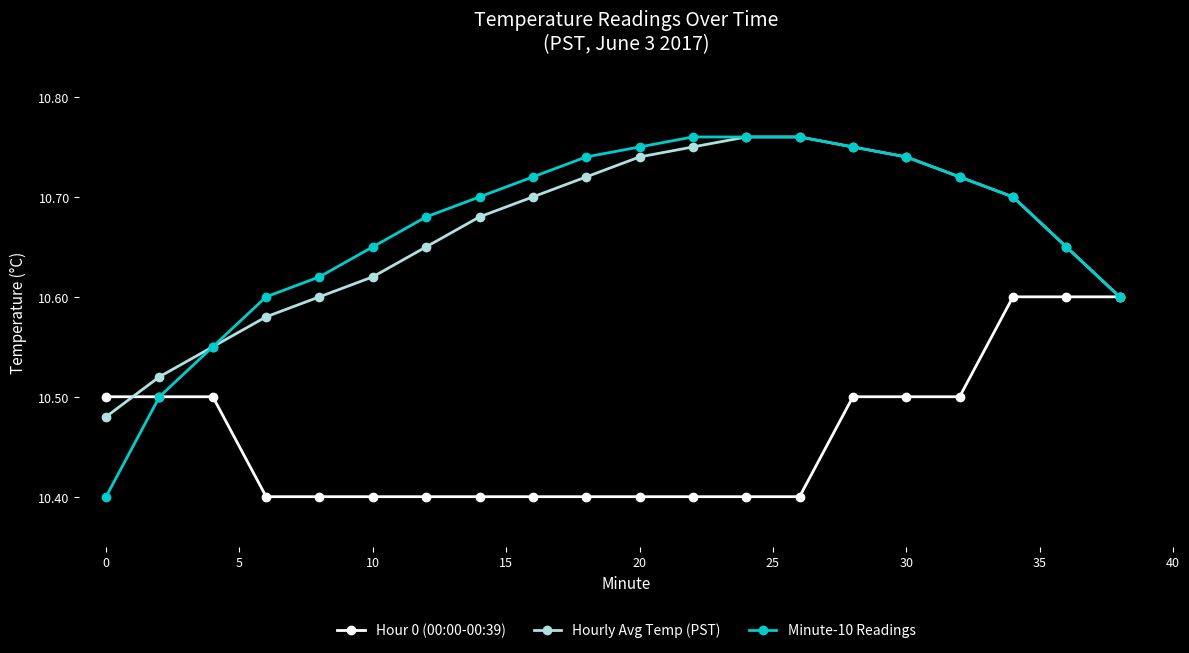

Which series has the largest total across all categories?

Minute-10 Readings